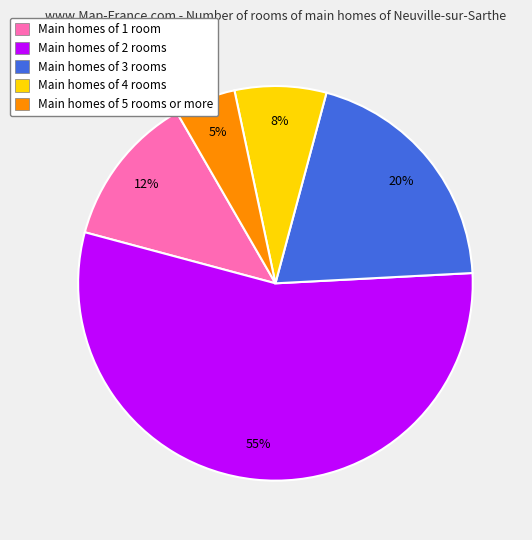

Between Main homes of 5 rooms or more and Main homes of 4 rooms, which is larger?

Main homes of 4 rooms